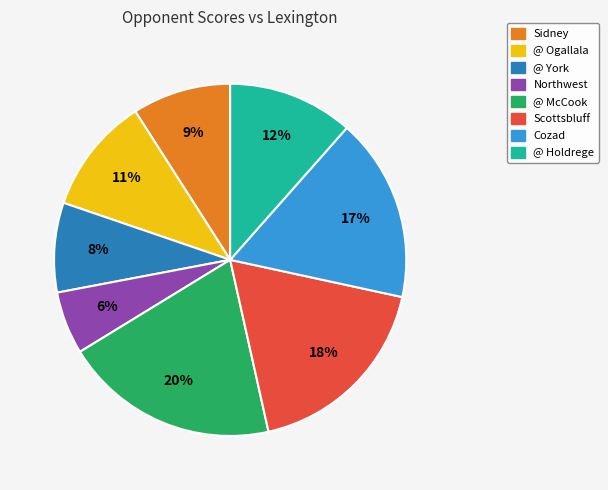

To the nearest percent, what is the average slice percentage?

12%